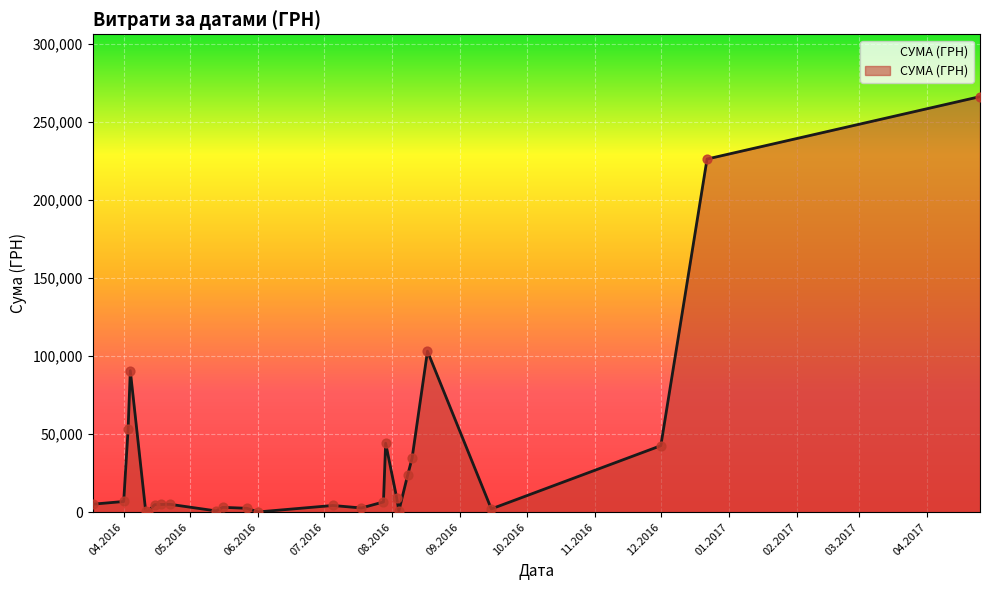

What is the greatest value displayed?

266130.0